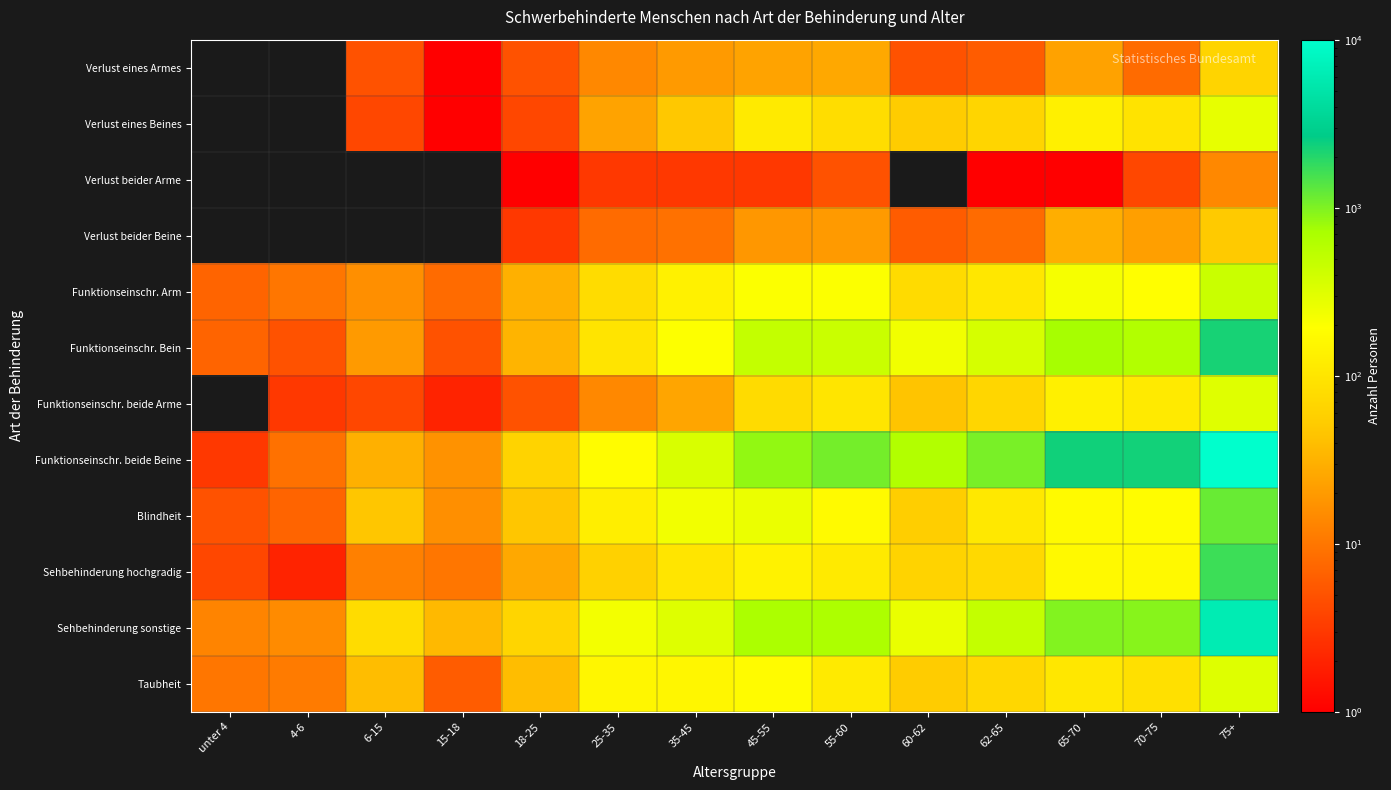

Which series has the largest range (max minus min)?

Funktionseinschr. beide Beine